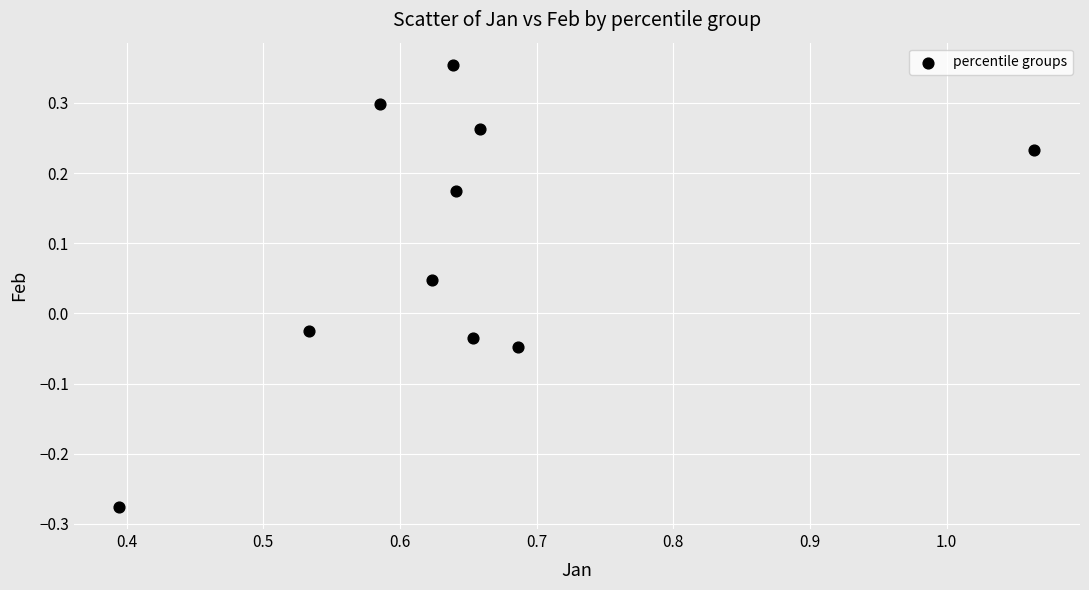

What is the range of Y values (max minus min)?

0.6